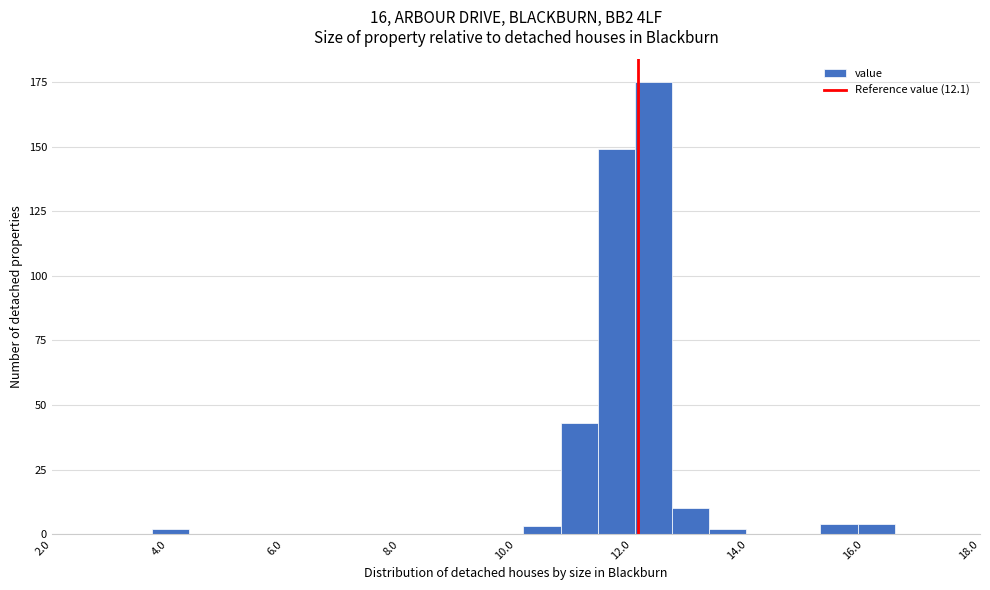

Read against the x-axis, roughly where is the centre of the tallest bar?

12.4